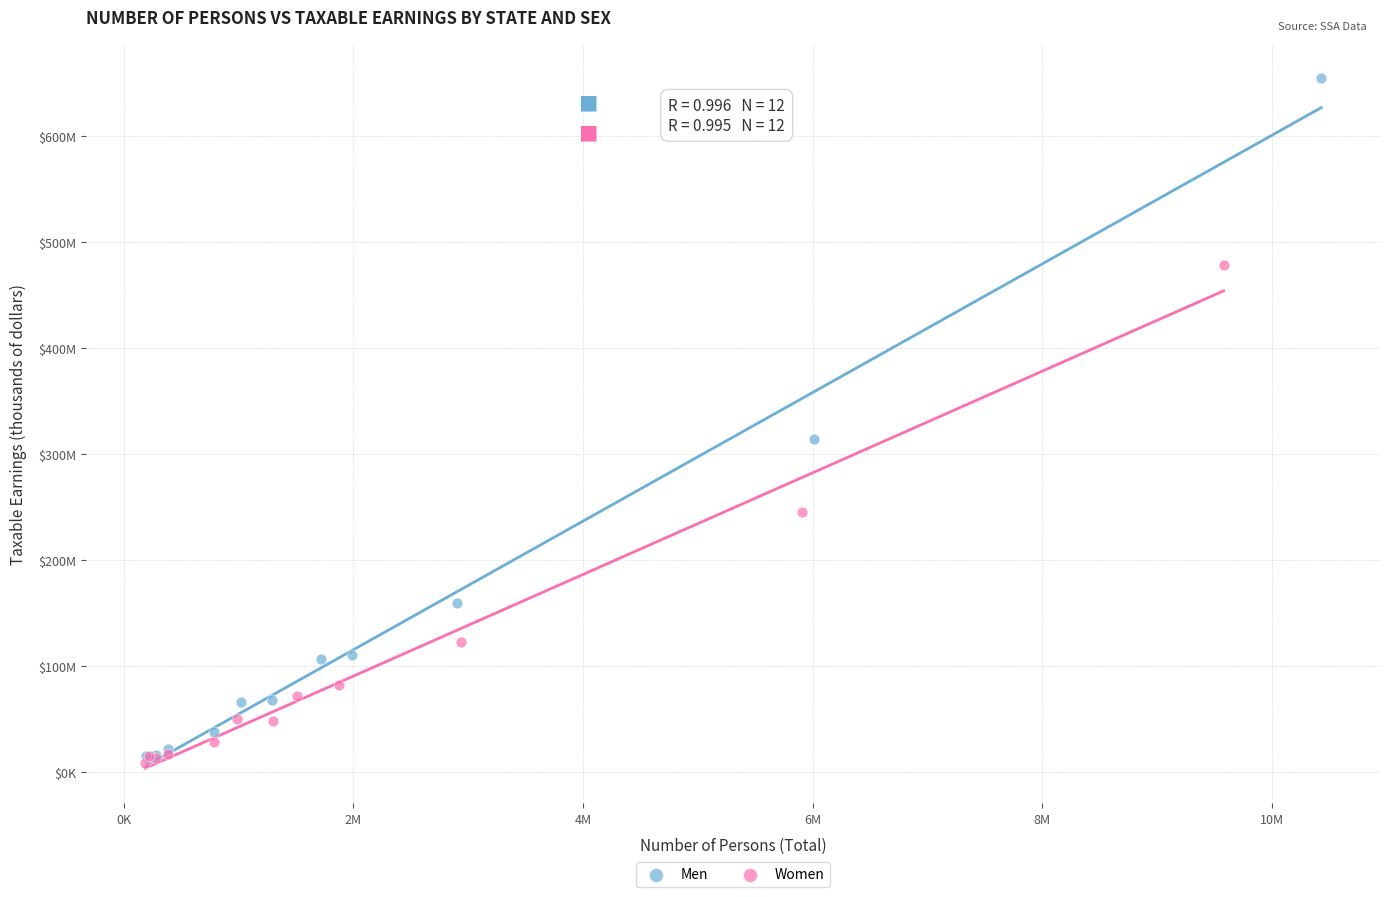

Which series has the widest spread of Y values?

Men